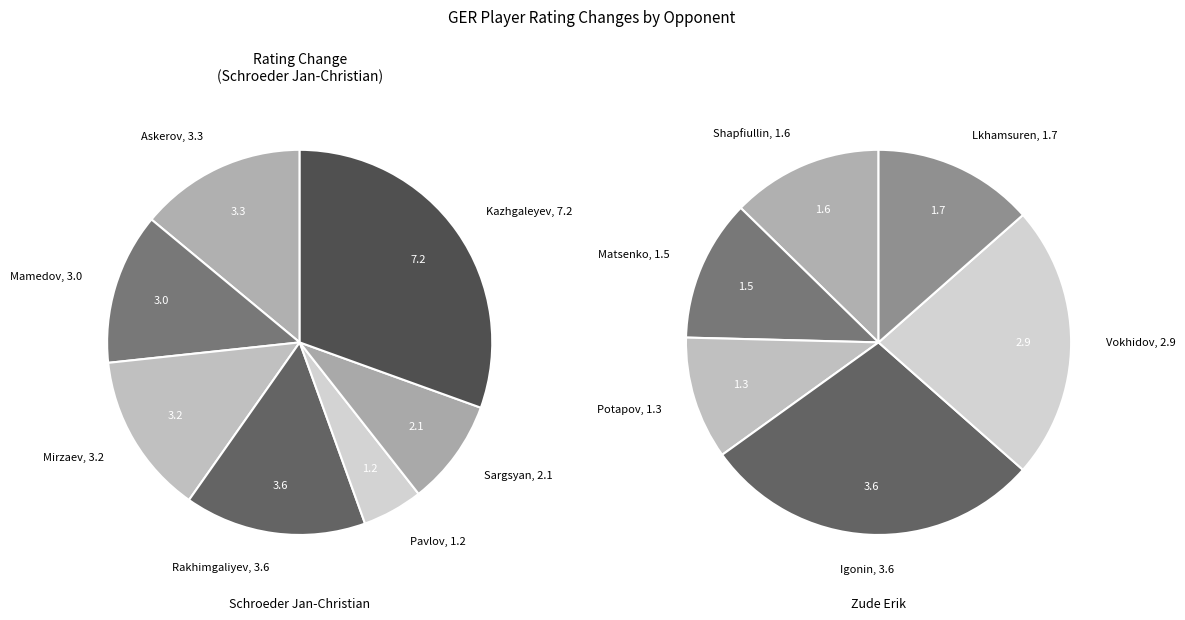

Is Pavlov Sergey the majority of the pie?

No